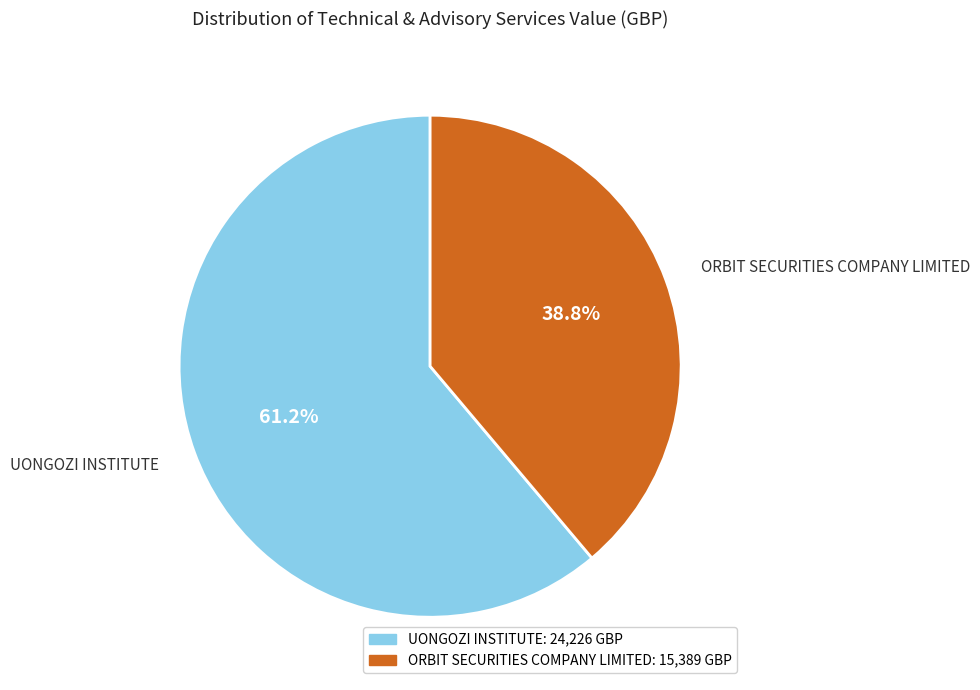

Count the number of slices in the pie.

2